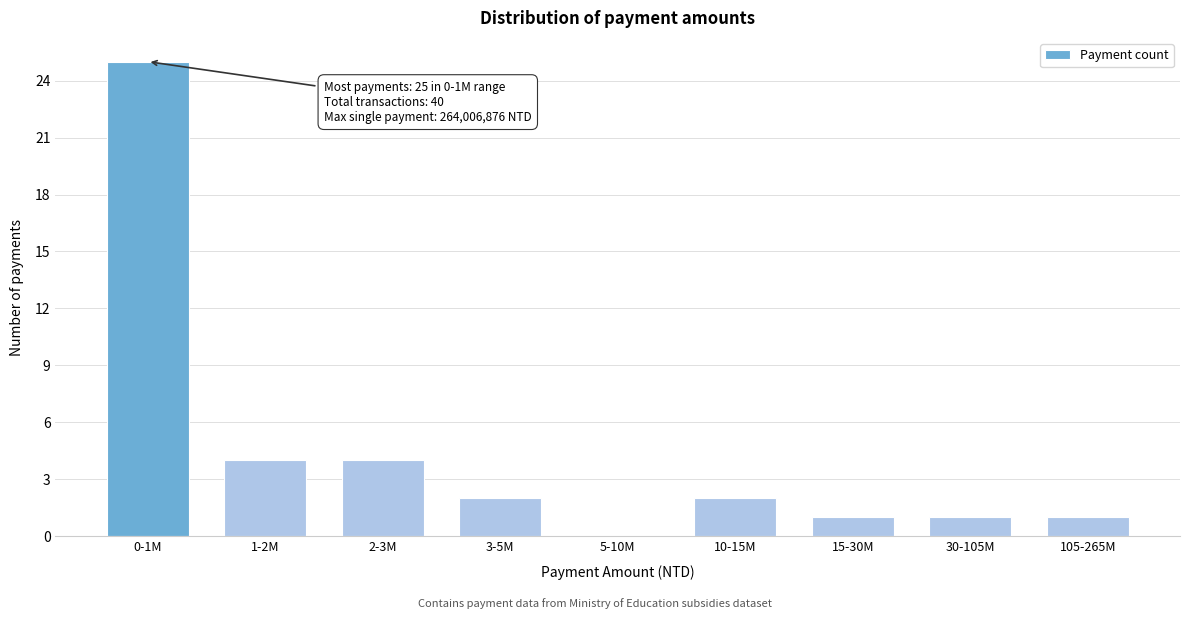

Reading left to right, extract all data points from this chart.

0-1M=25	1-2M=4	2-3M=4	3-5M=2	5-10M=0	10-15M=2	15-30M=1	30-105M=1	105-265M=1